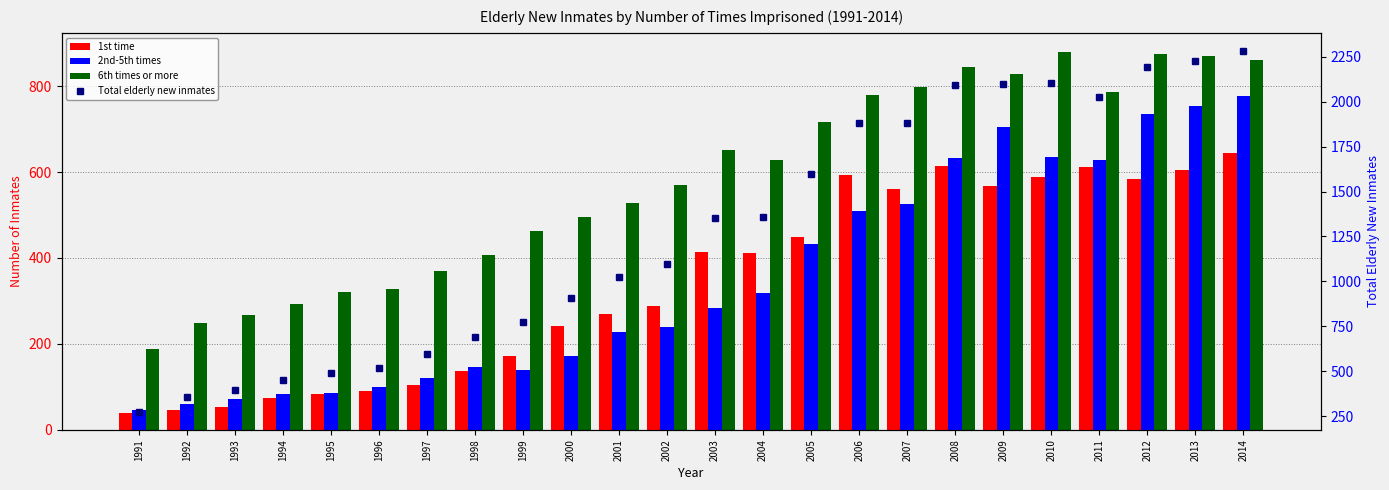

Does the chart contain stacked bars?

No